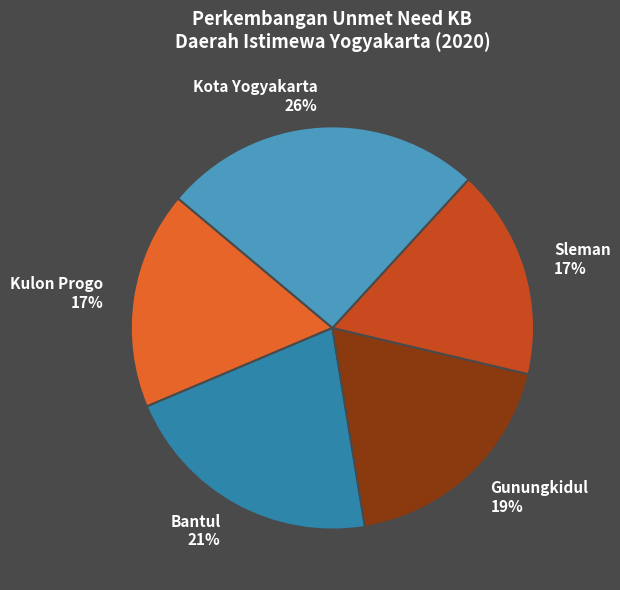

Which slice is the largest?

Kota Yogyakarta